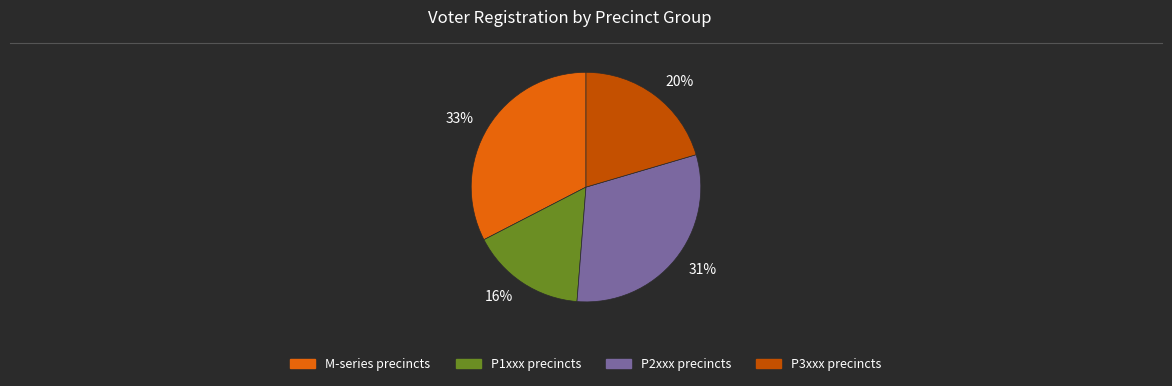

Which has a higher value, 20% or 31%?

31%